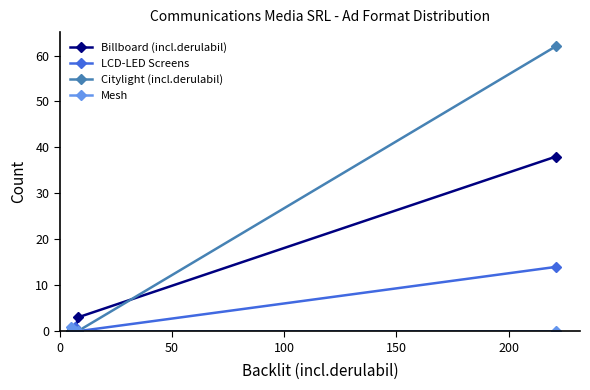

Rank the series by their maximum value, from lowest to highest.

Mesh, LCD-LED Screens, Billboard (incl.derulabil), Citylight (incl.derulabil)